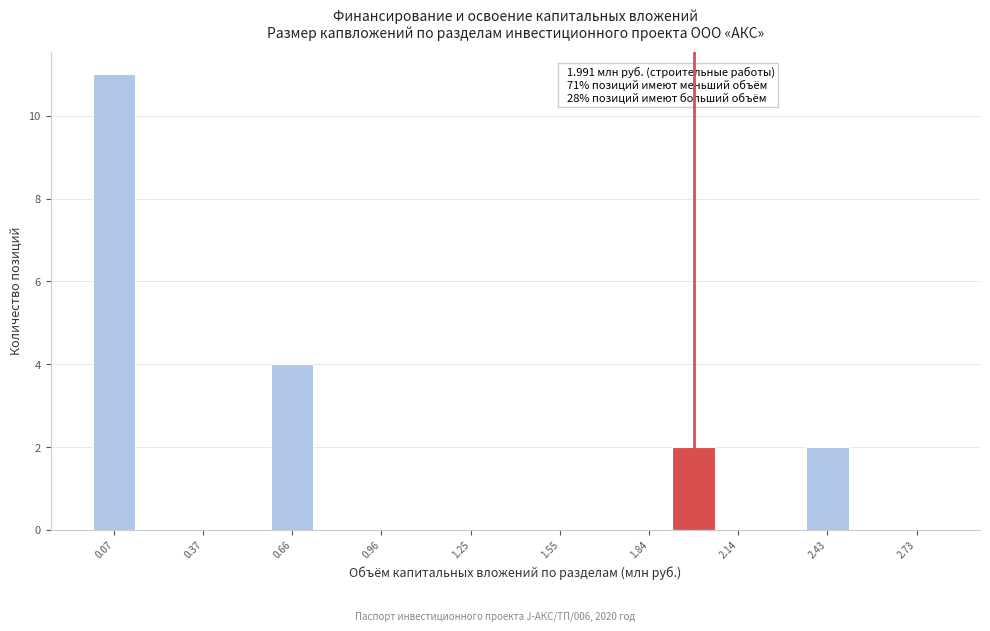

Read against the x-axis, roughly where is the centre of the tallest bar?

0.05